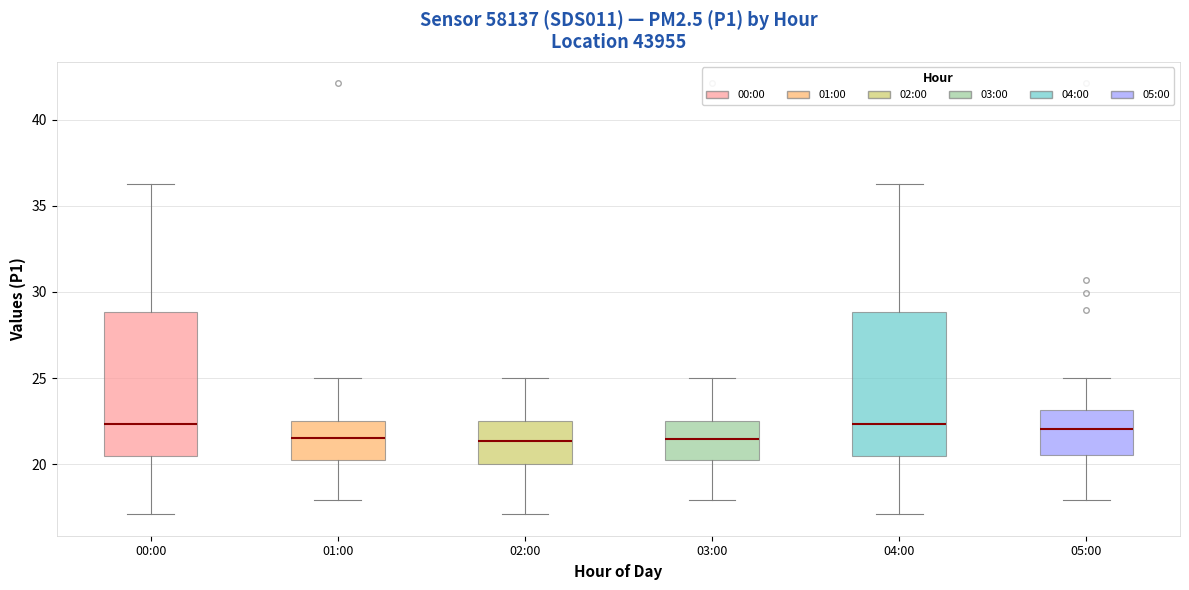

Reading left to right, transcribe this box plot: for each box, give where its median line is, the range the box spans, and where its two whiskers end, as read against the y-axis. The values are not printed on the chart, so give them approximately, as read against the axis.

00:00: median 22.5, box 20.5 to 29.0, whiskers 17.0 to 36.5
01:00: median 21.5, box 20.5 to 22.5, whiskers 18.0 to 25.0
02:00: median 21.5, box 20.0 to 22.5, whiskers 17.0 to 25.0
03:00: median 21.5, box 20.5 to 22.5, whiskers 18.0 to 25.0
04:00: median 22.5, box 20.5 to 29.0, whiskers 17.0 to 36.5
05:00: median 22.0, box 20.5 to 23.0, whiskers 18.0 to 25.0